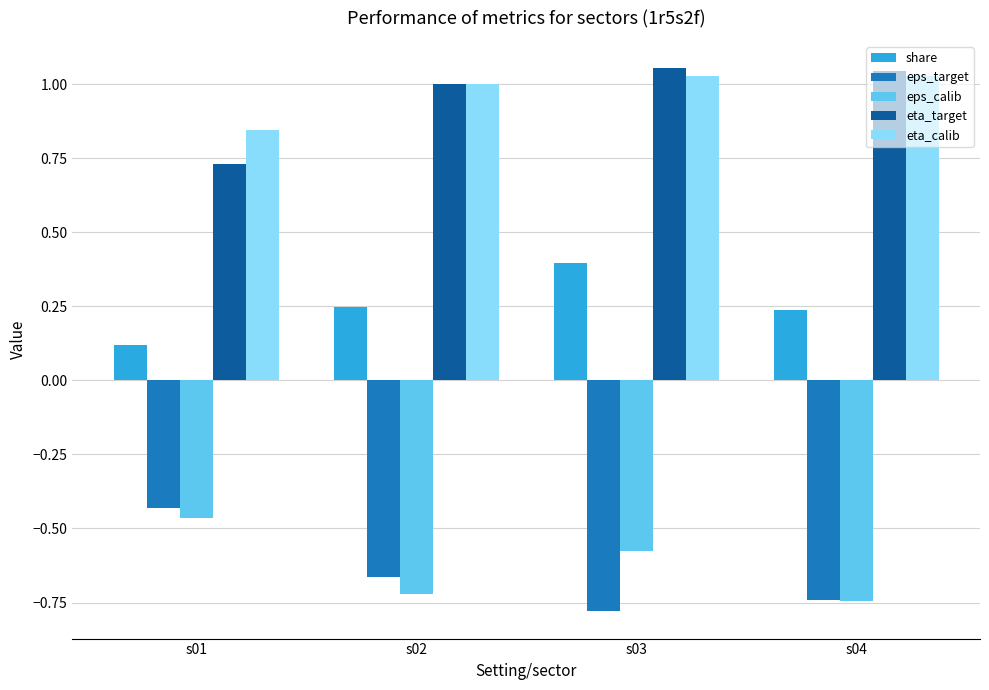

At which label is share closest to 0?

s01